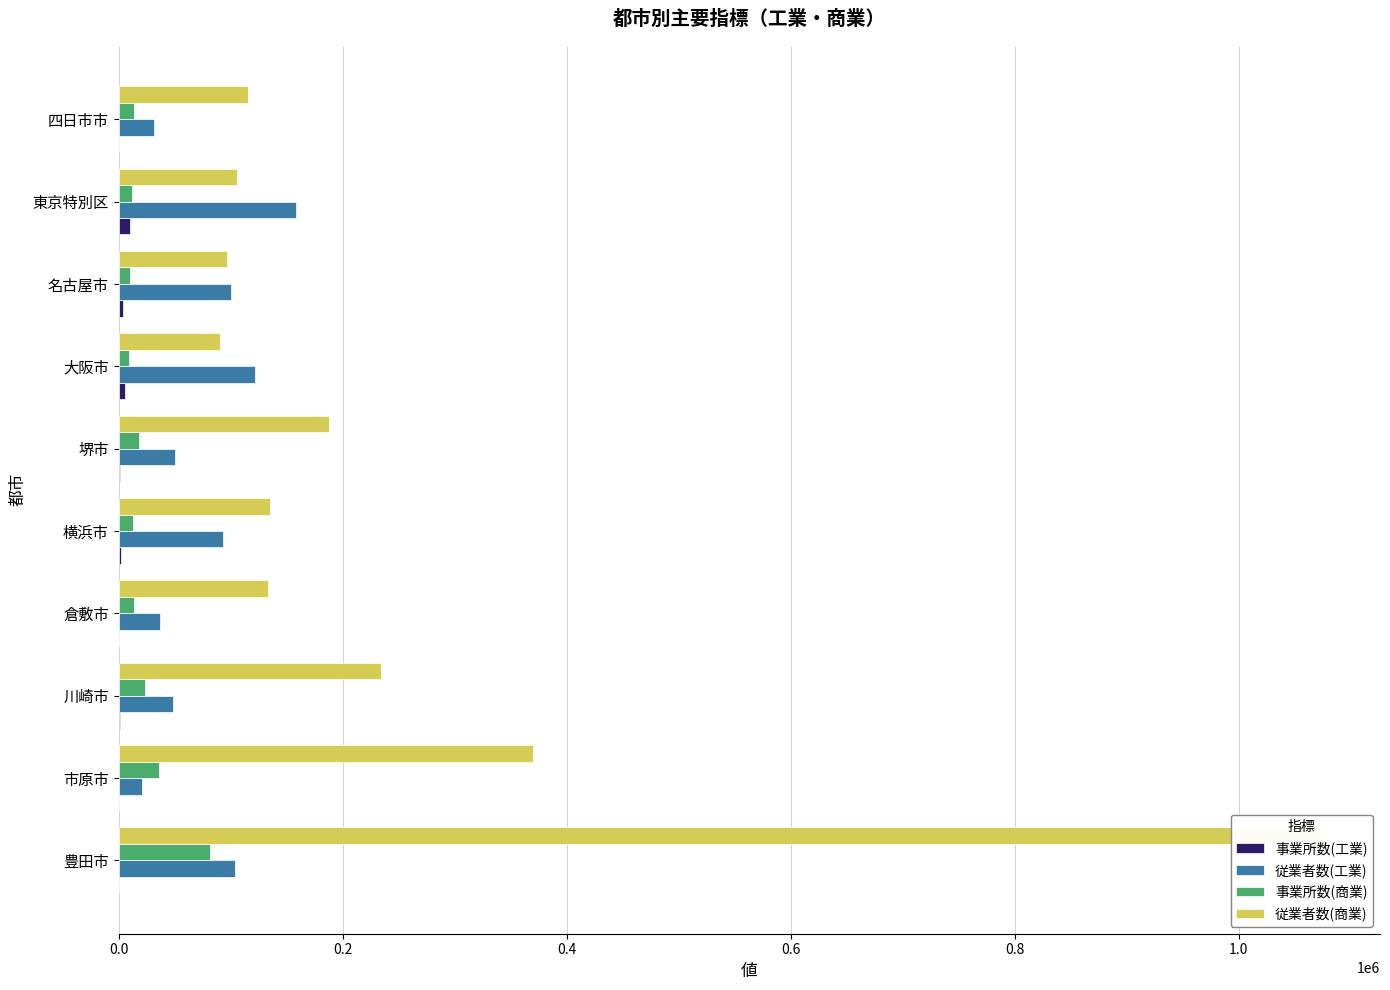

What is the difference between the highest and lowest values at 1.2?

115410